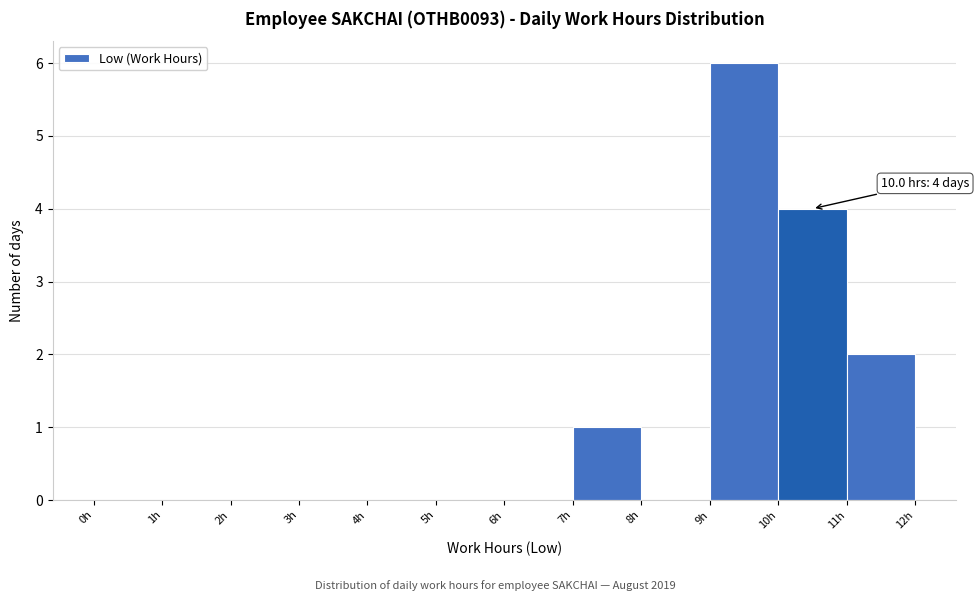

Which range on the x-axis has the tallest bar?

9 to 10